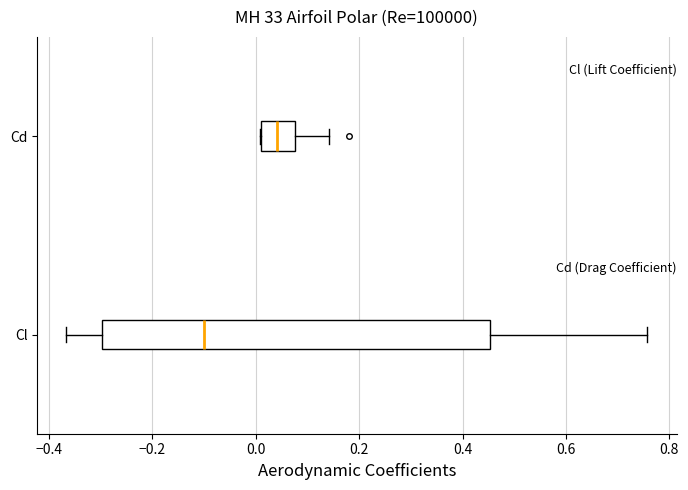

Comparing the boxes themselves (not the whiskers), which one is the widest?

Cl